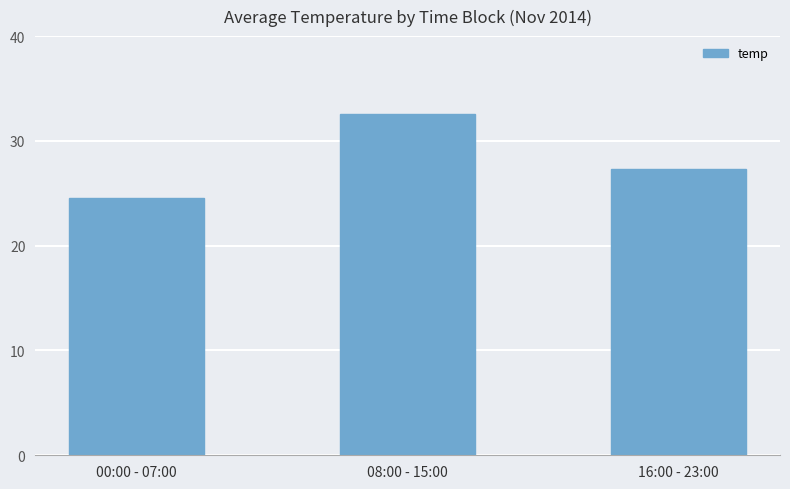

List the labels in order of value, largest first.

08:00 - 15:00, 16:00 - 23:00, 00:00 - 07:00